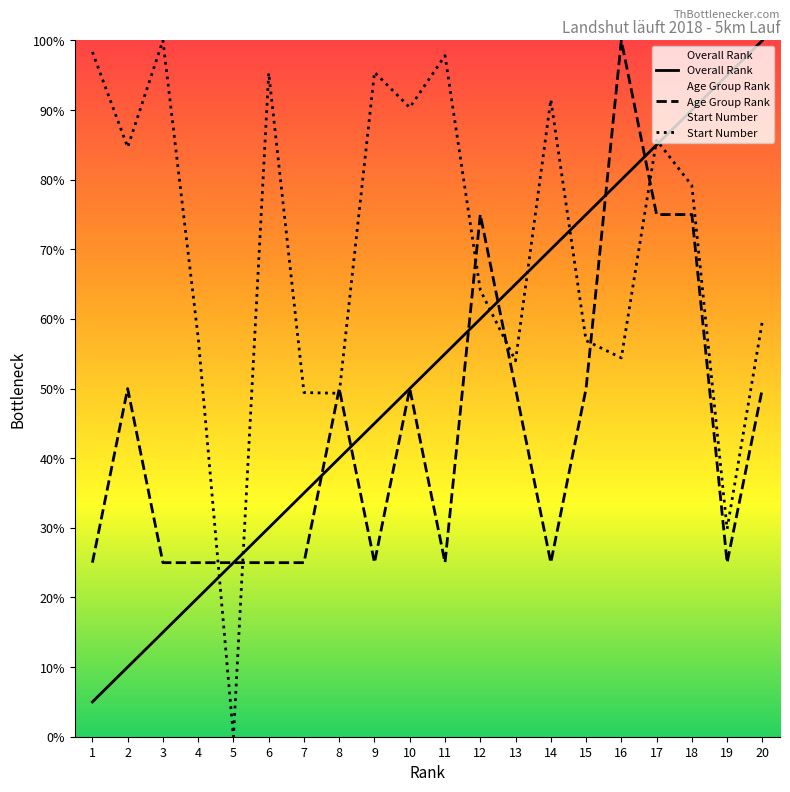

What is the difference between the maximum and minimum values in the Age Group Rank series?

75.0